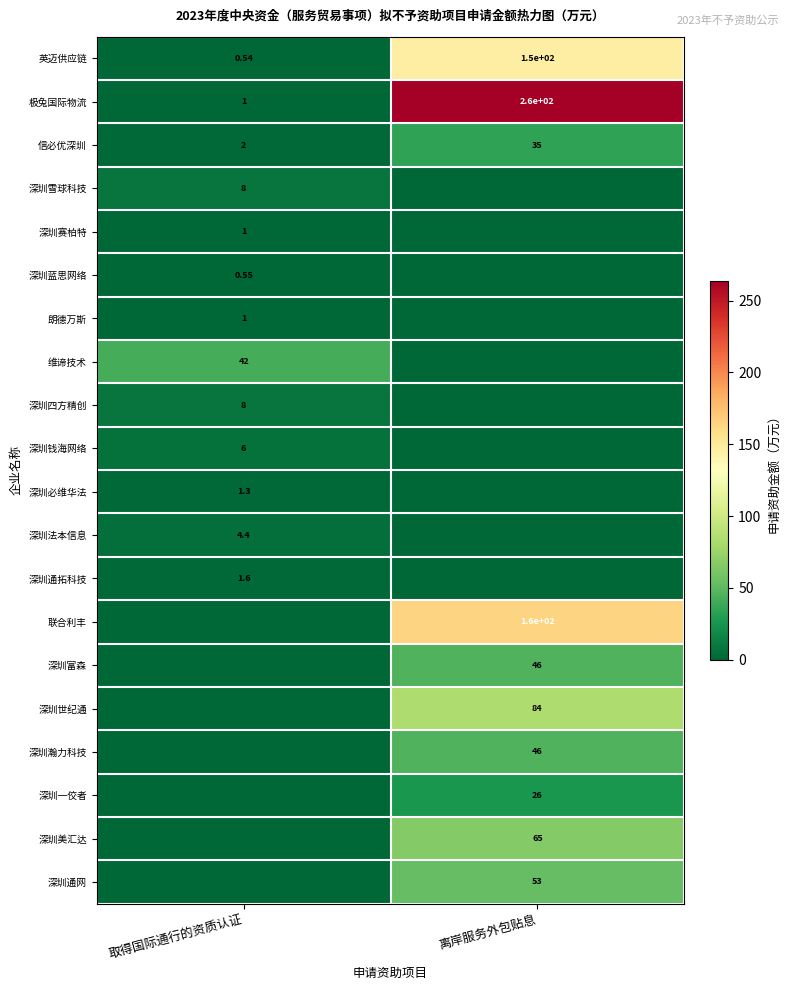

What is the sum of the 深圳钱海网络 values at 取得国际通行的资质认证 and 离岸服务外包贴息?

6.0